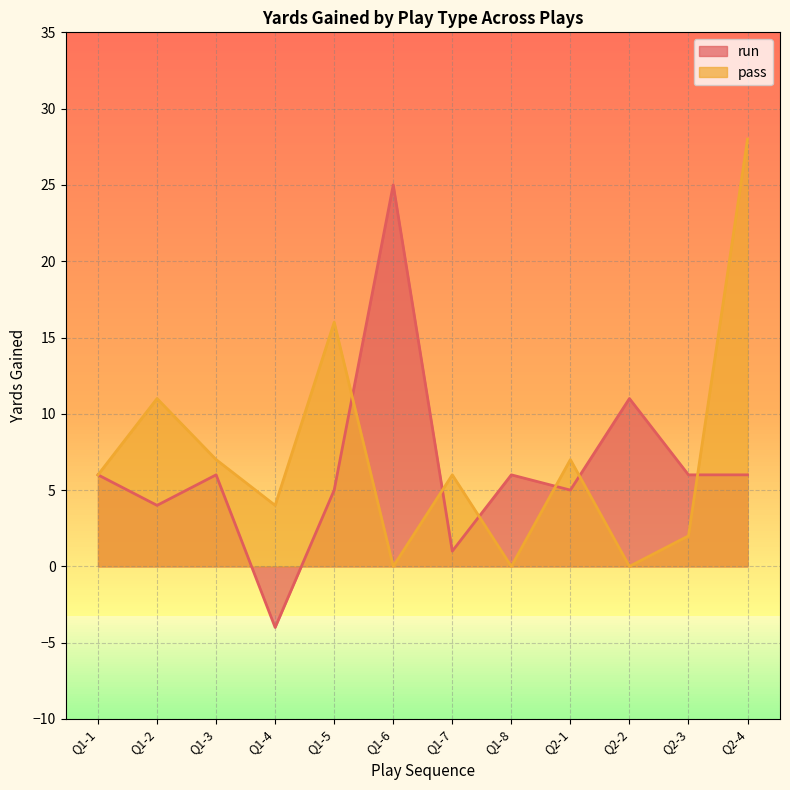

How many series are shown in this chart?

2